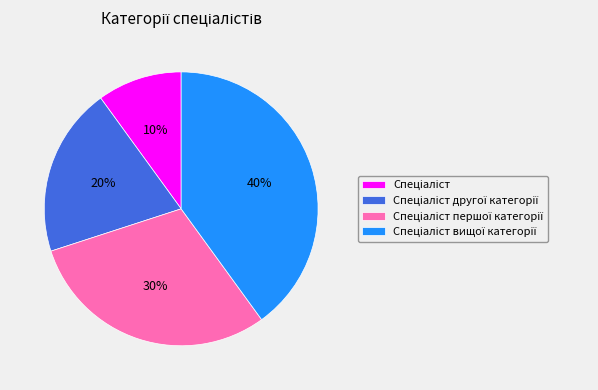

Is there any slice that represents more than half of the pie?

No